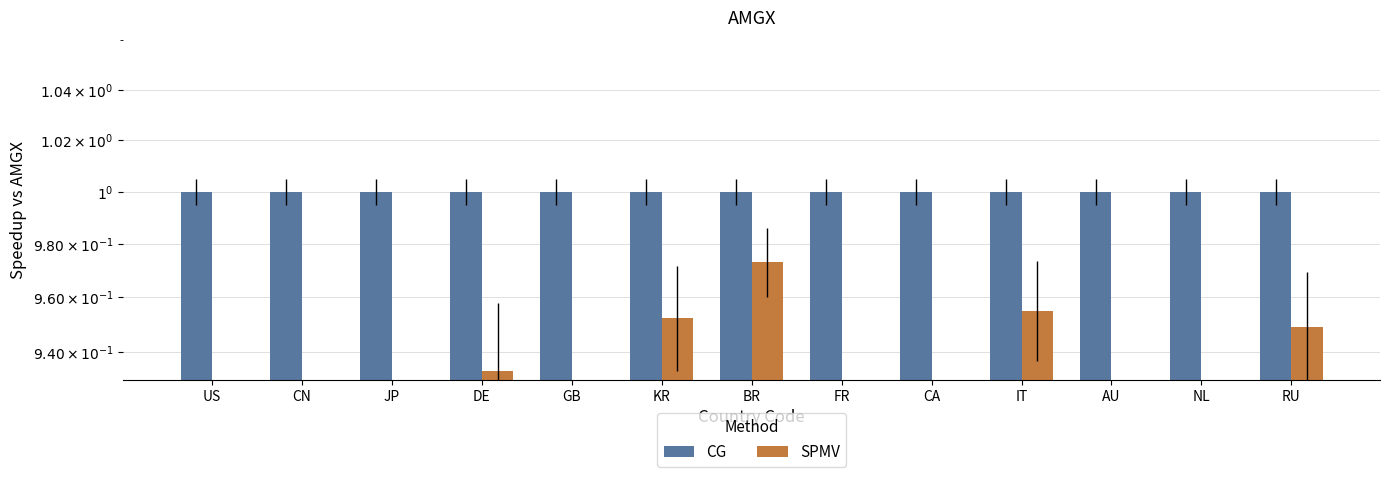

What is the total value across all series at BR?

2.0